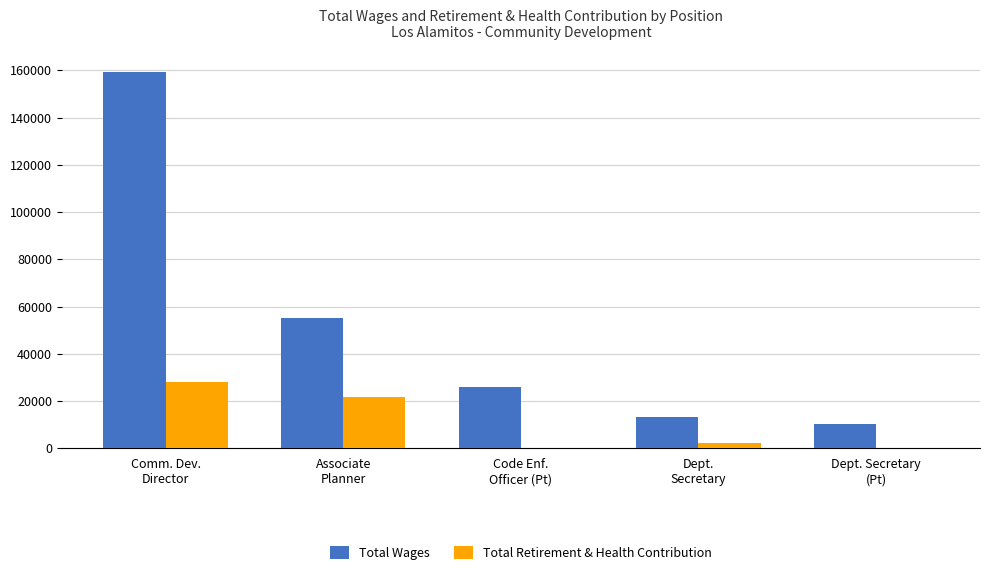

What is the average value of the Total Retirement & Health Contribution series?

10443